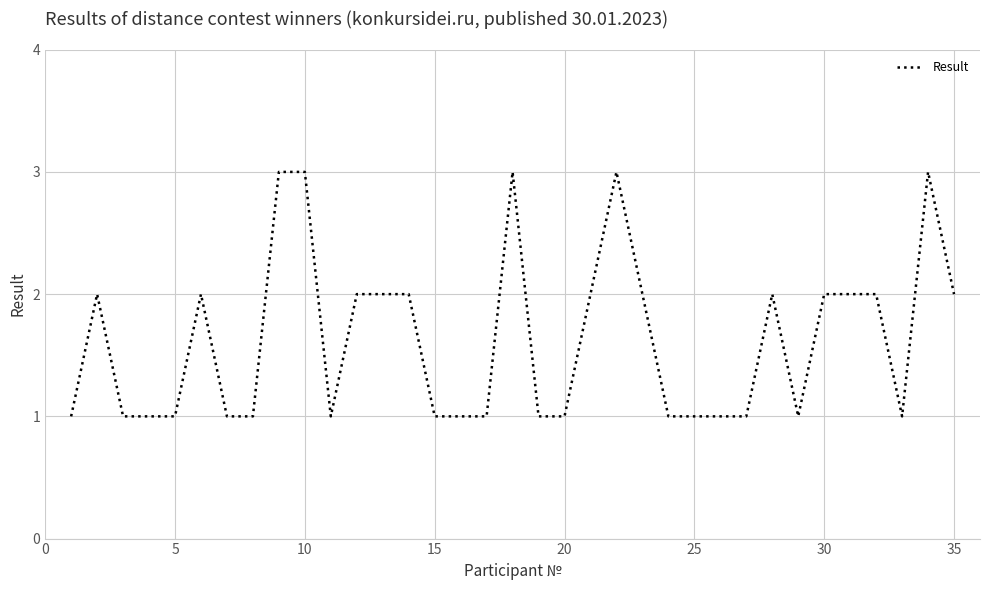

What is the maximum value shown in the chart?

3